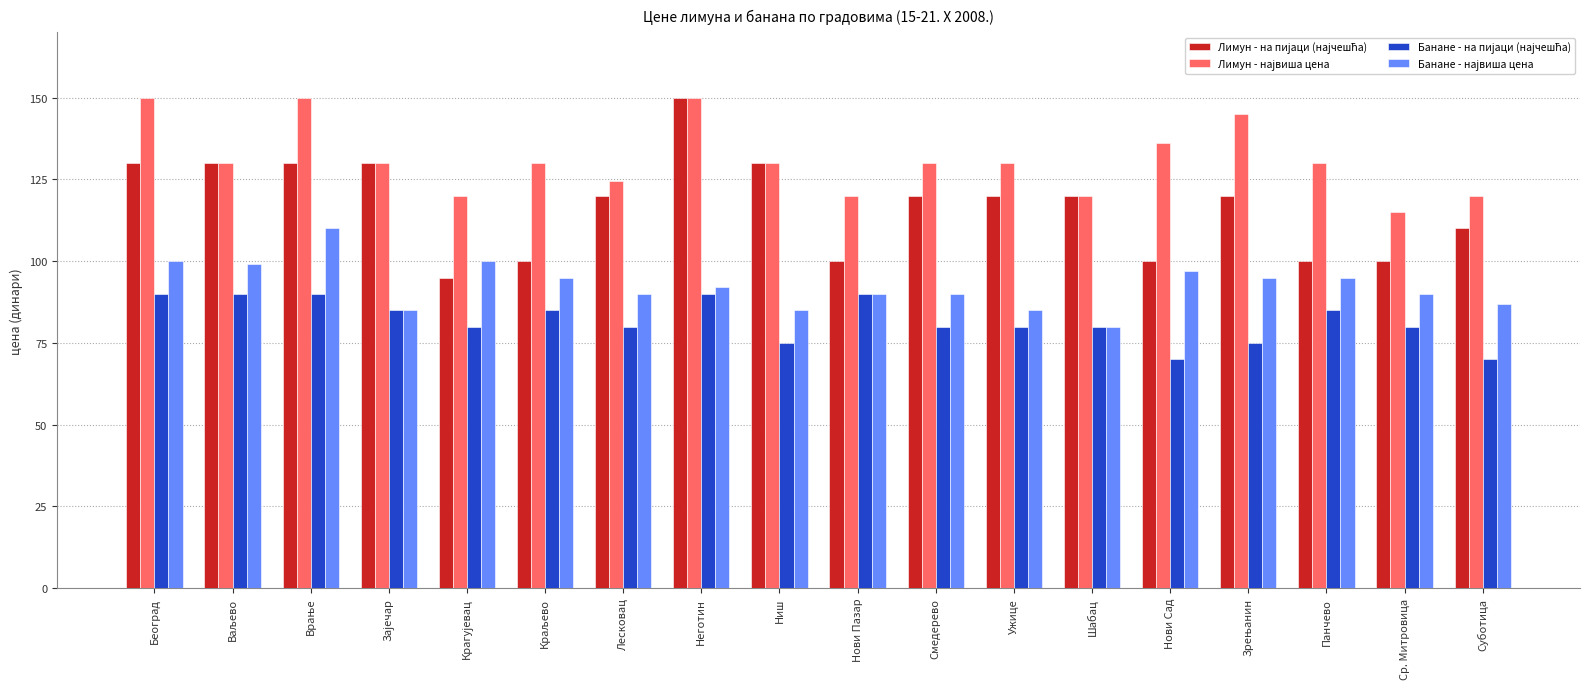

What position from the right is Шабац?

6